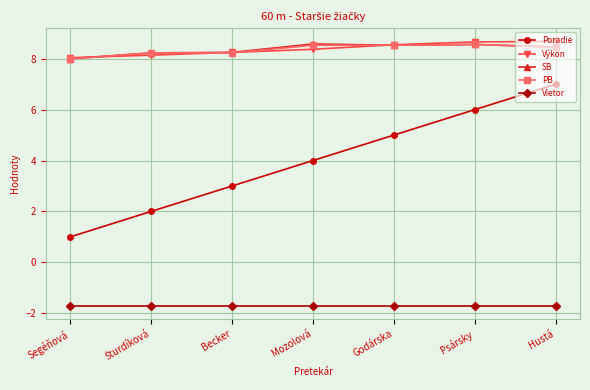

The value of PB at Hustá is 8.5. True or false?

True